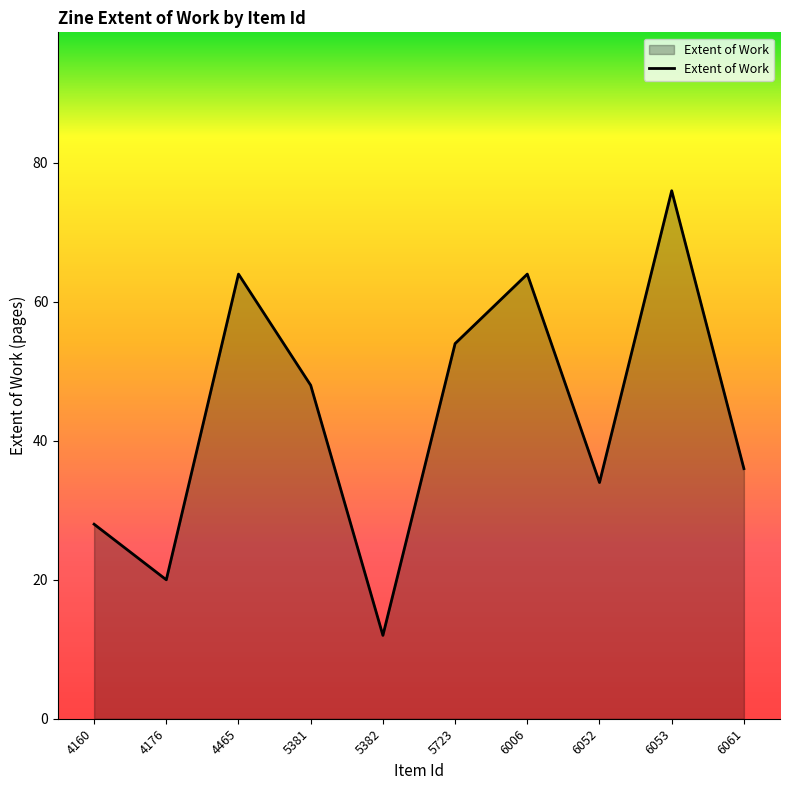

Reading right to left, what are all the values shown in this chart?

36	76	34	64	54	12	48	64	20	28